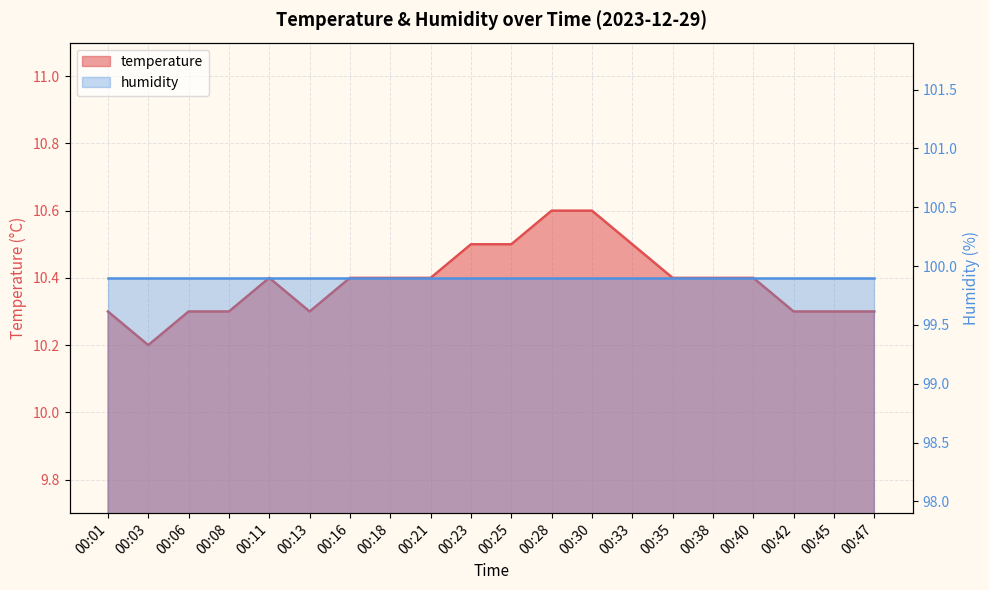

What is the sum of the values at 00:18 and 00:23?

20.9